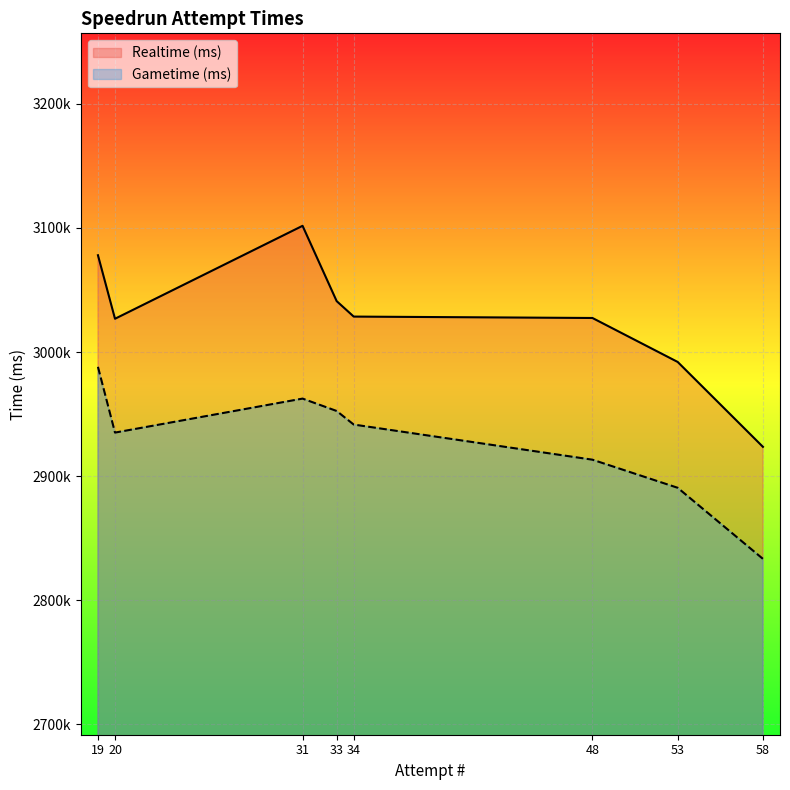

What is the total value across all series at 33?

5993516